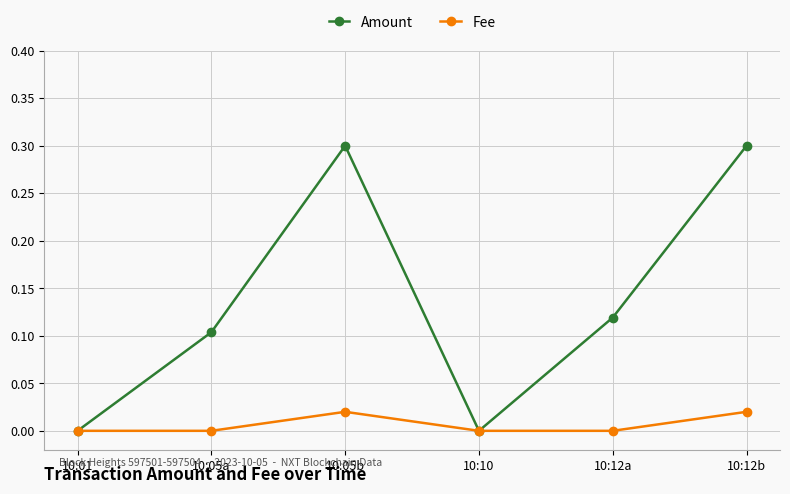

Where is the first local maximum for Fee?

10:05b